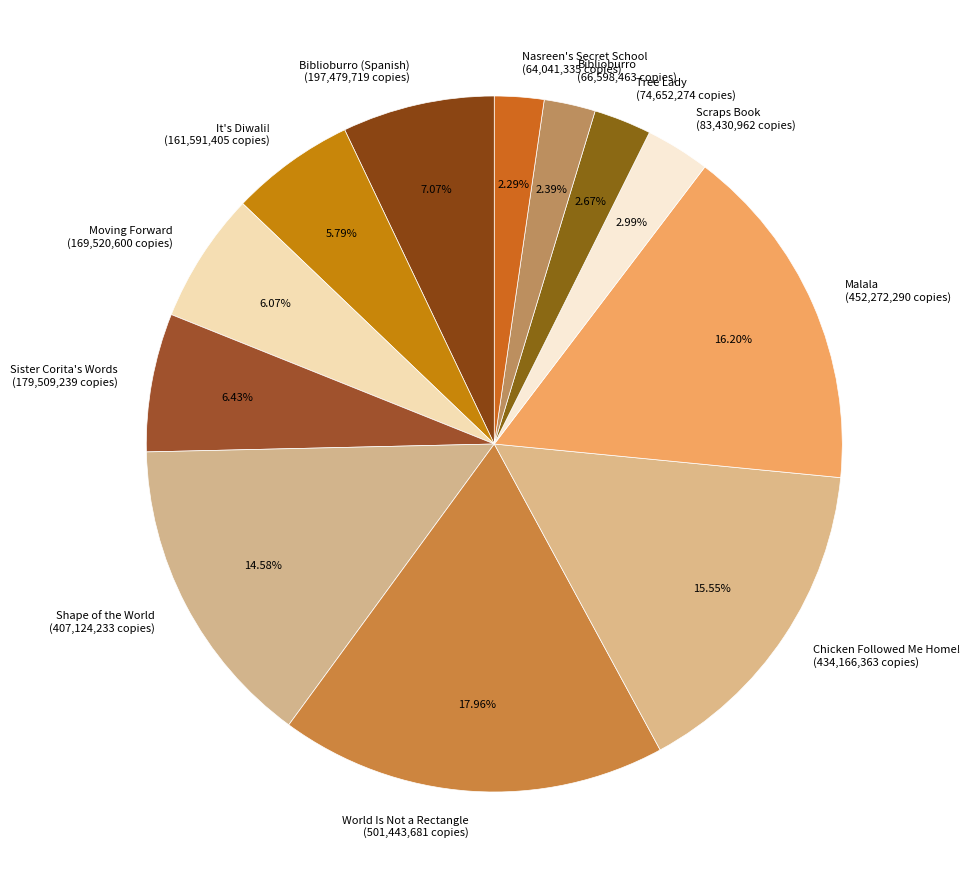

Which slice is the largest?

World Is Not a Rectangle (501,443,681 copies)